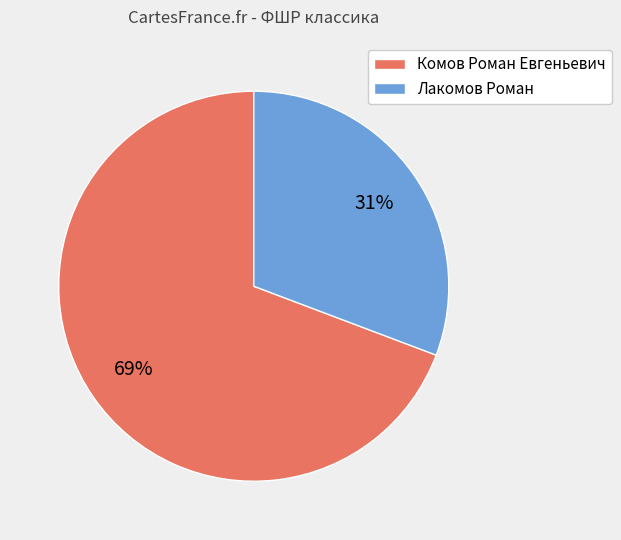

True or false: Комов Роман Евгеньевич accounts for 69% of the total.

True